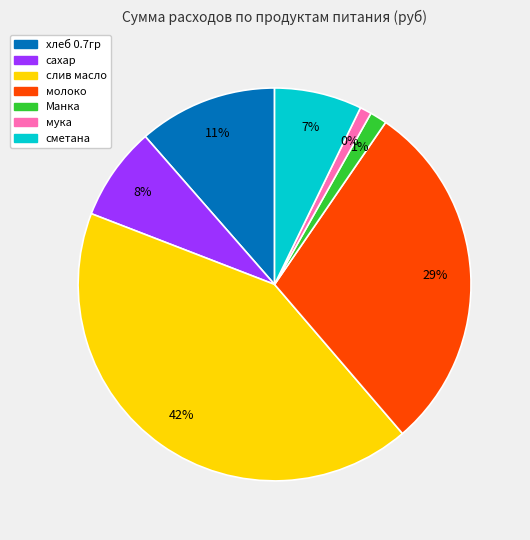

To the nearest percent, what is the difference between the Манка and молоко slice percentages?

28%